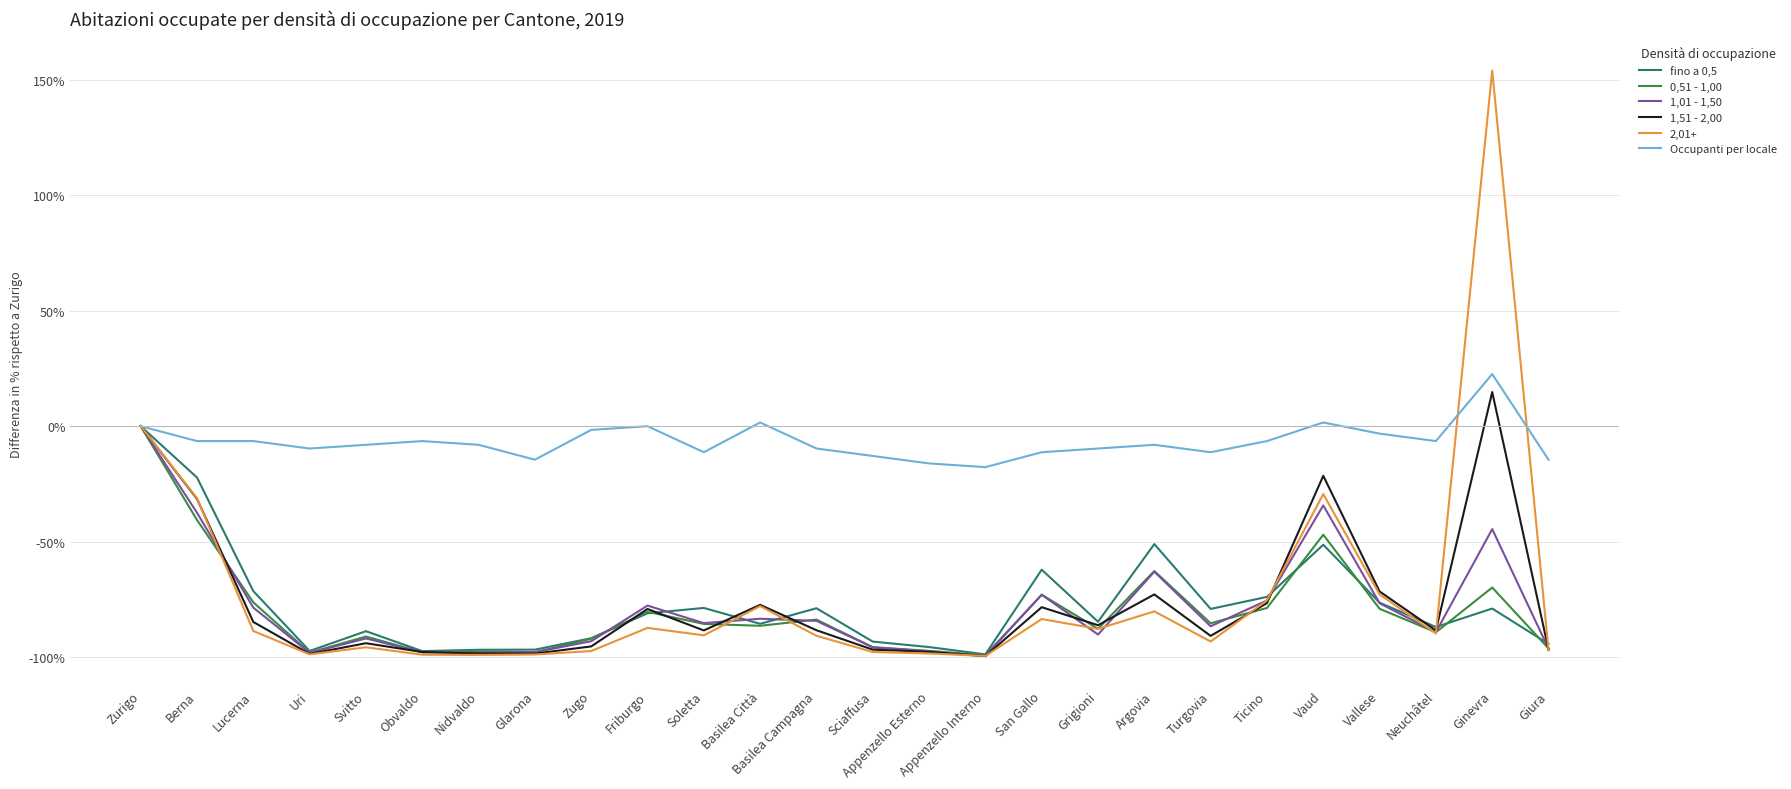

What is the total value across all series at Ginevra?

-2.1